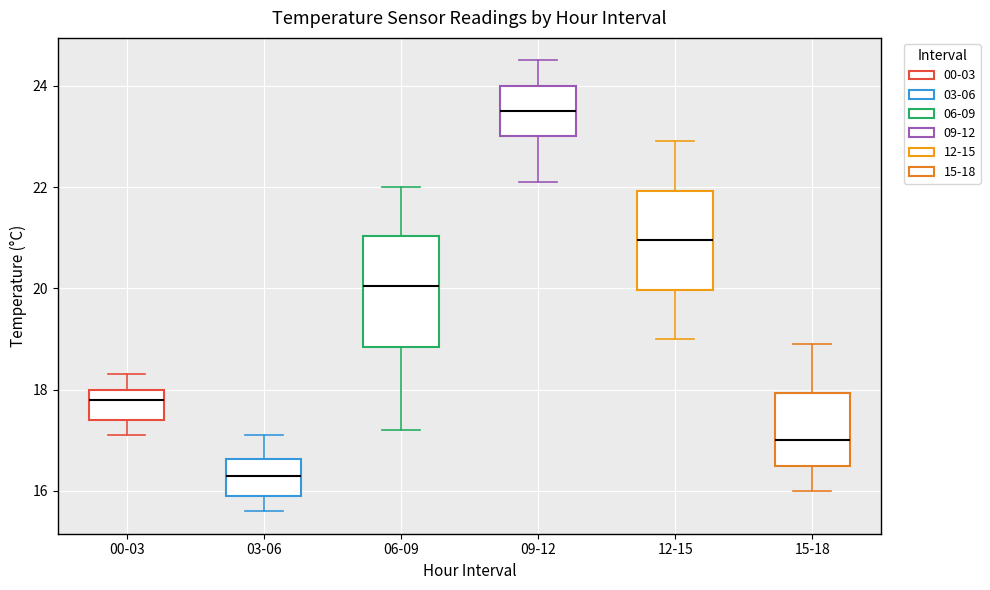

Where is the upper edge of the box for 00-03 on the y-axis? The values are not printed on the chart, so give them approximately, as read against the axis.

18.0